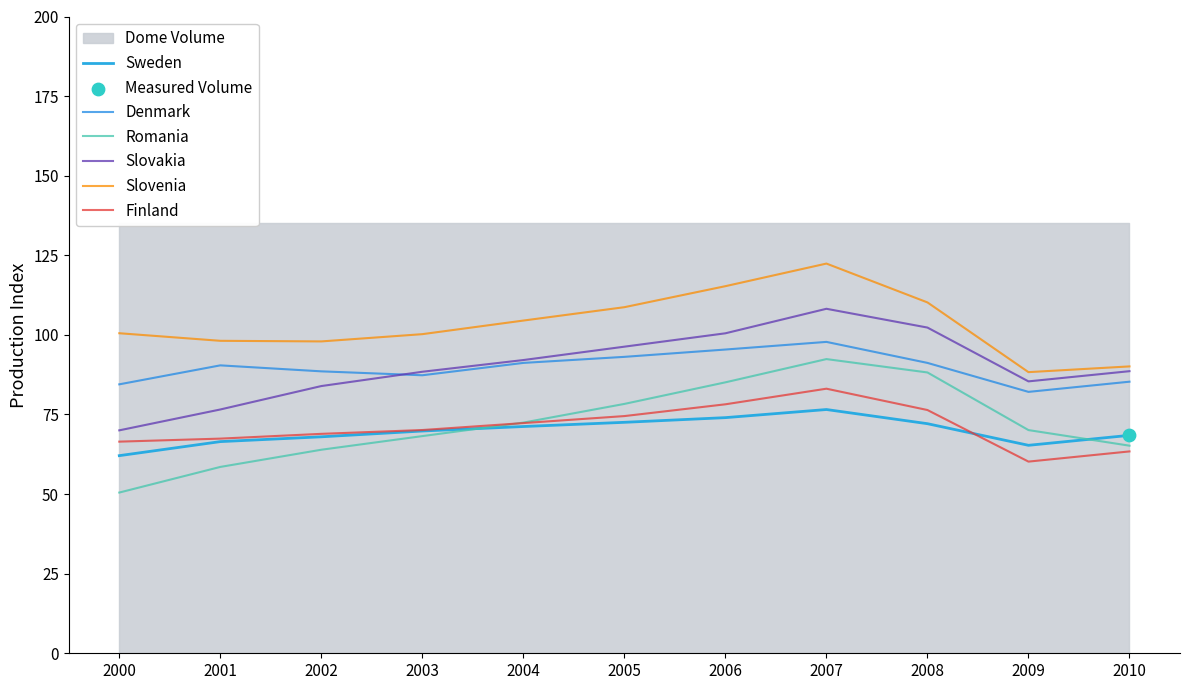

Which series contains the highest Y value?

Slovenia